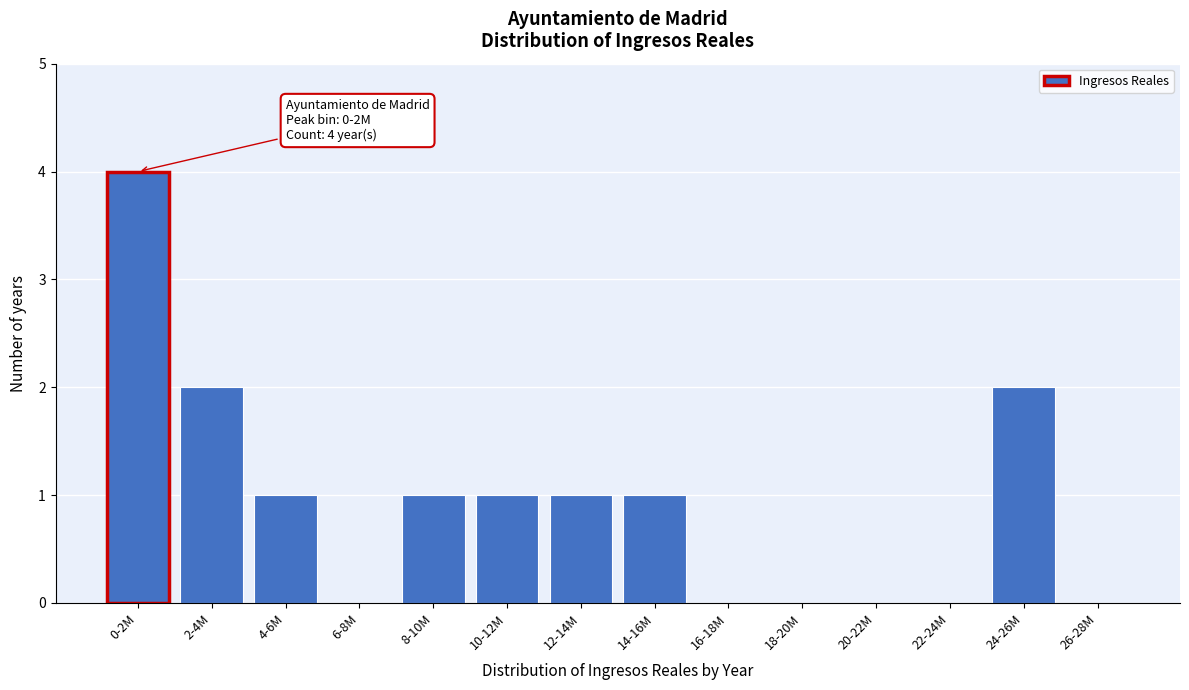

Reading right to left, transcribe all the data shown in this chart.

26-28M=0	24-26M=2	22-24M=0	20-22M=0	18-20M=0	16-18M=0	14-16M=1	12-14M=1	10-12M=1	8-10M=1	6-8M=0	4-6M=1	2-4M=2	0-2M=4